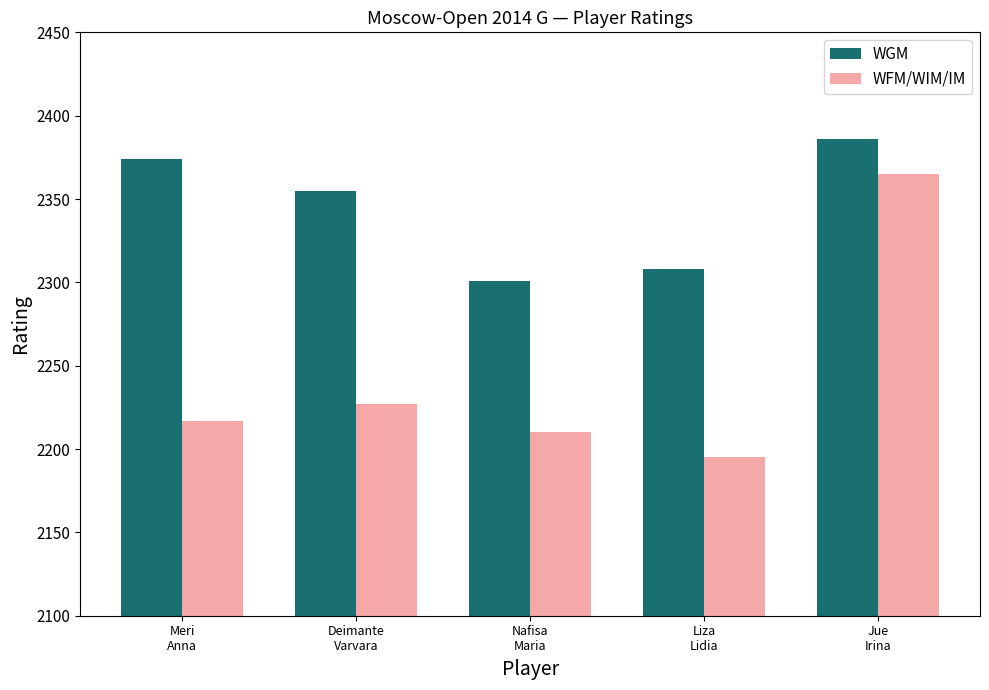

What is the sum of the WFM/WIM/IM values at Jue
Irina and Meri
Anna?

4582